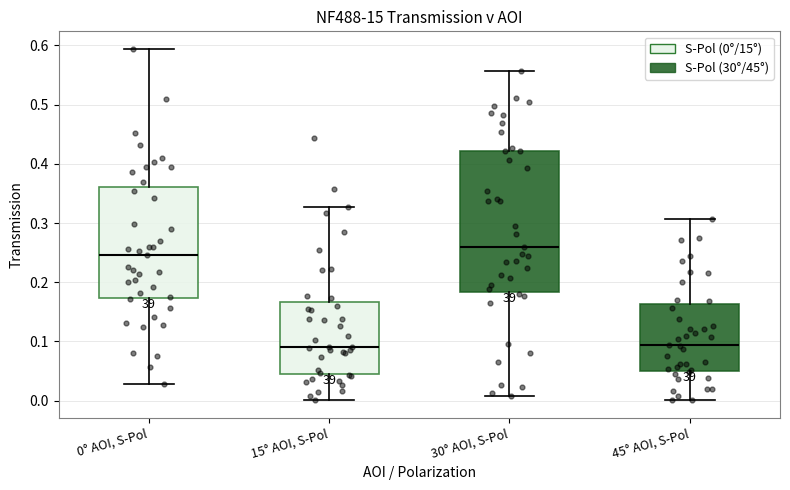

Where does the upper whisker of the box for 15° AOI, S-Pol end on the y-axis? The values are not printed on the chart, so give them approximately, as read against the axis.

0.33